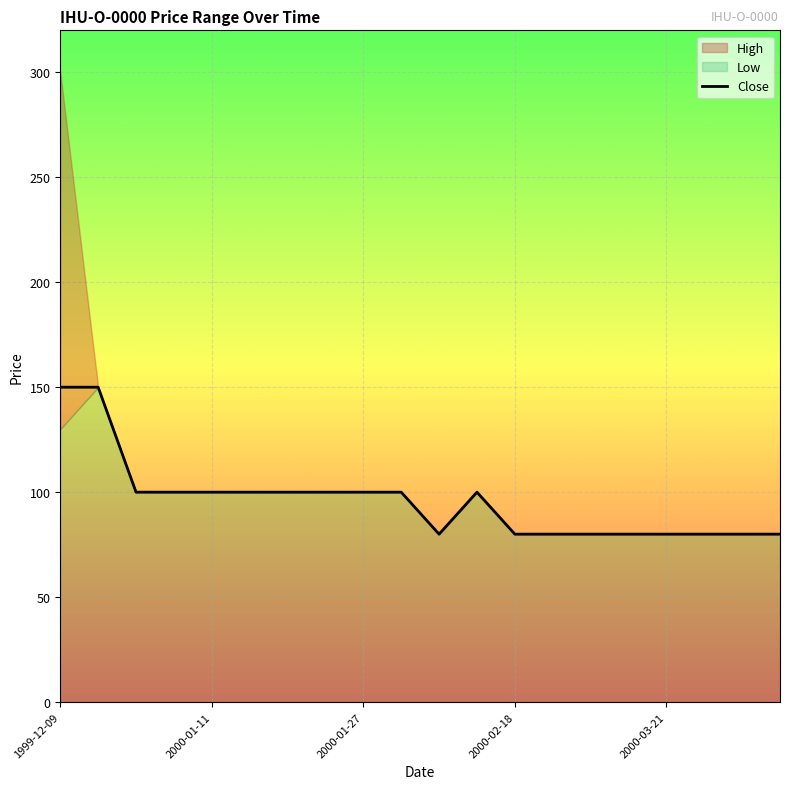

Is it true that Close equals 150 at 1999-12-09?

True